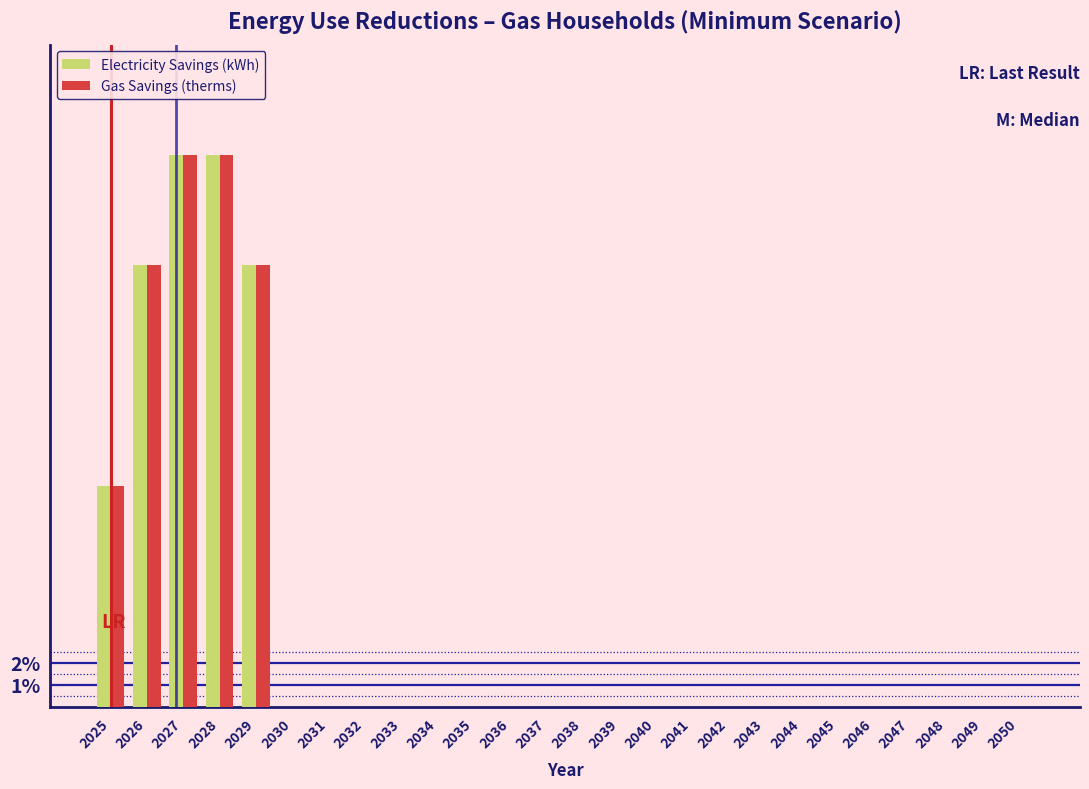

Is it true that Electricity Savings (kWh) equals 9.8 at 2026?

False